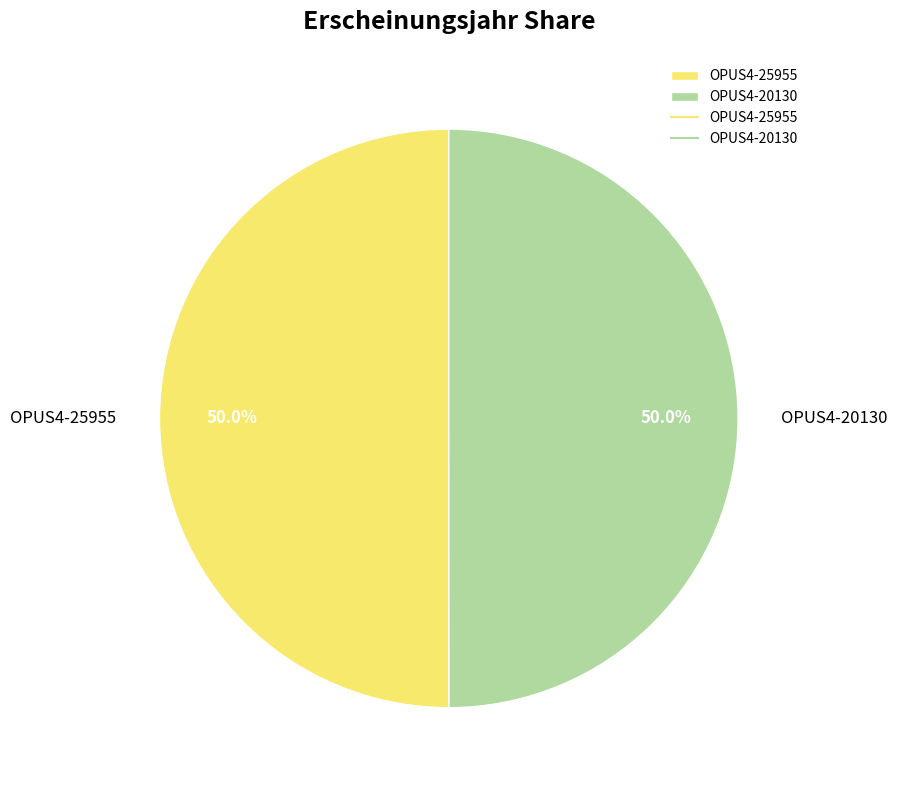

How many segments does this pie chart have?

2